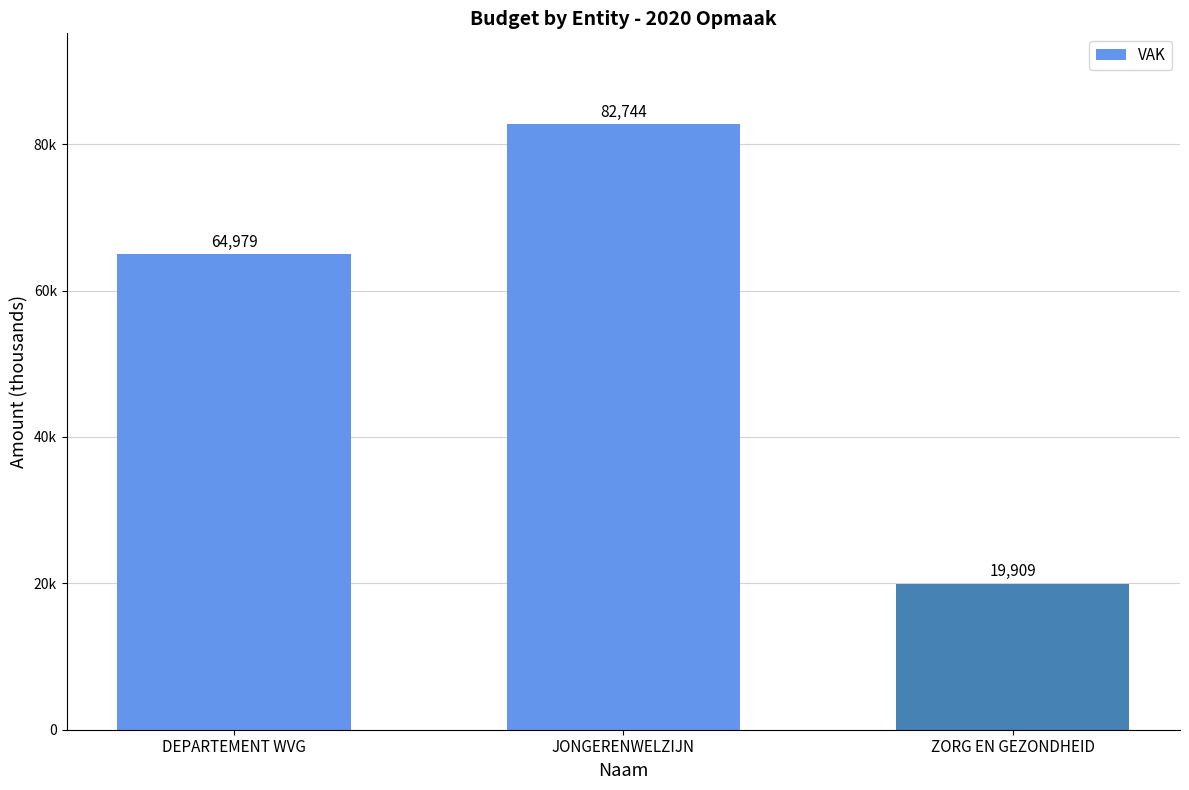

How many values are between 19909 and 82744?

3